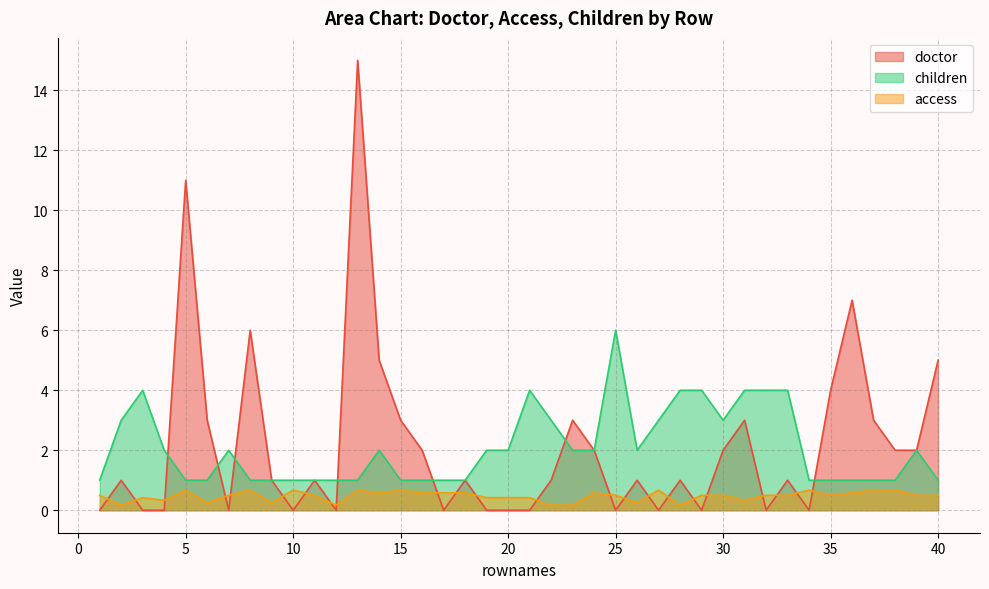

Where is the first local maximum for children?

3